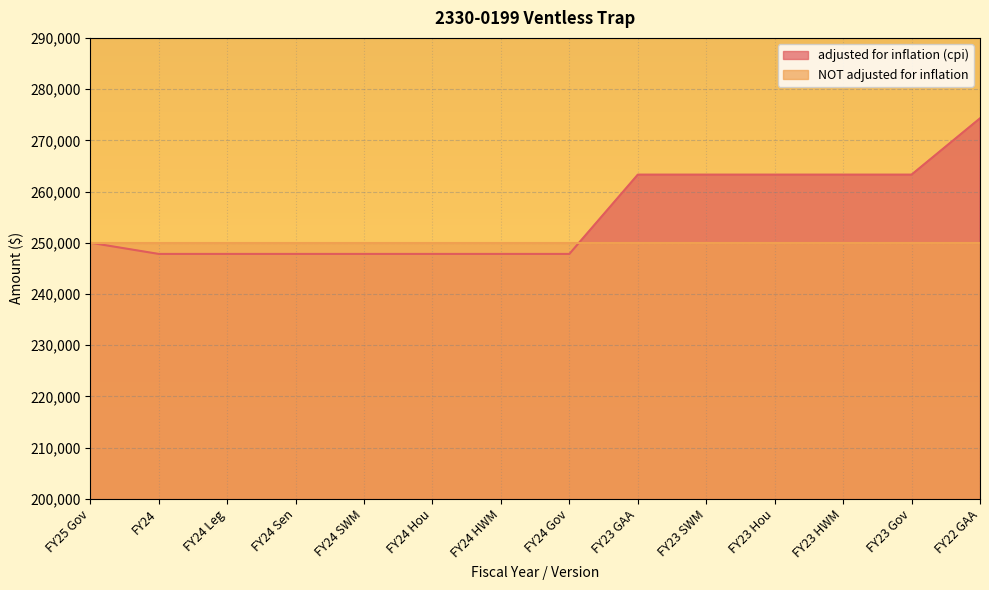

True or false: there are more than 0 points higher than both neighbors.

False